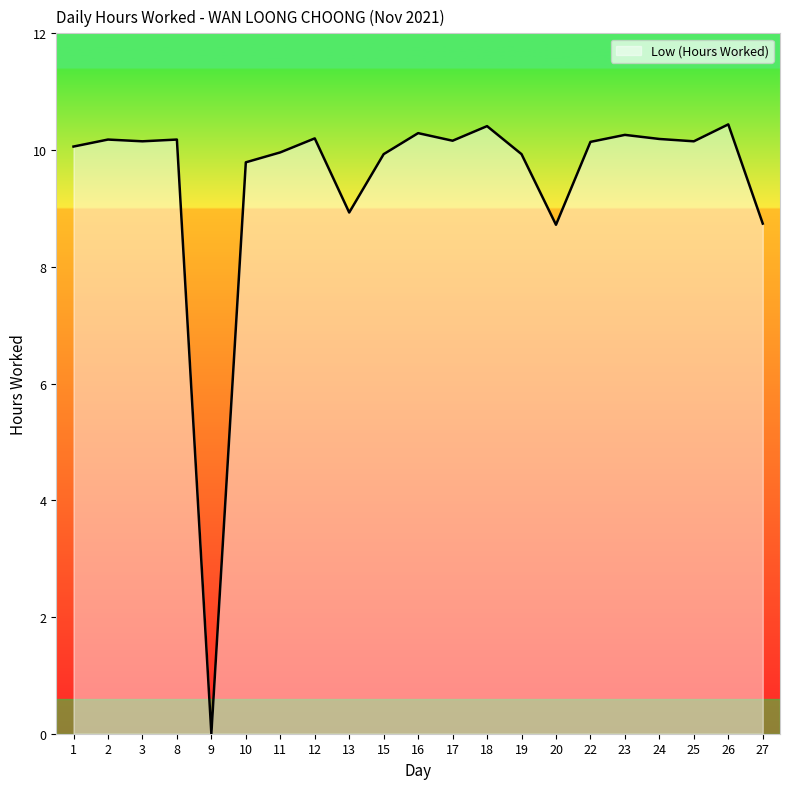

Which has a higher value, 13 or 26?

26